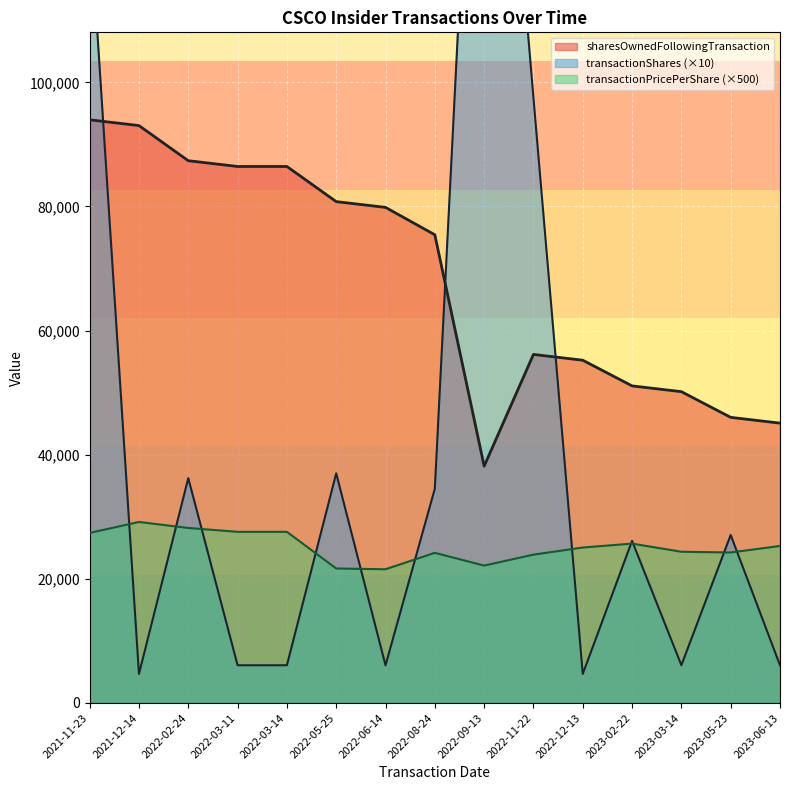

Reading left to right, transcribe all the data shown in this chart.

transactionPricePerShare: 2023-06-13=50.6	2023-05-23=48.5	2023-03-14=48.7	2023-02-22=51.4	2022-12-13=50.1	2022-11-22=47.8	2022-09-13=44.3	2022-08-24=48.4	2022-06-14=43.1	2022-05-25=43.3	2022-03-14=55.2	2022-03-11=55.2	2022-02-24=56.4	2021-12-14=58.3	2021-11-23=54.8
transactionShares: 2023-06-13=608.0	2023-05-23=2707.0	2023-03-14=608.0	2023-02-22=2612.0	2022-12-13=468.0	2022-11-22=9752.0	2022-09-13=19168.0	2022-08-24=3453.0	2022-06-14=607.0	2022-05-25=3700.0	2022-03-14=608.0	2022-03-11=608.0	2022-02-24=3623.0	2021-12-14=468.0	2021-11-23=12722.0
sharesOwnedFollowingTransaction: 2023-06-13=45092.0	2023-05-23=46022.0	2023-03-14=50162.0	2023-02-22=51092.0	2022-12-13=55230.0	2022-11-22=56159.0	2022-09-13=38158.0	2022-08-24=75443.0	2022-06-14=79855.0	2022-05-25=80784.0	2022-03-14=86445.0	2022-03-11=86445.0	2022-02-24=87375.0	2021-12-14=93035.0	2021-11-23=93964.0